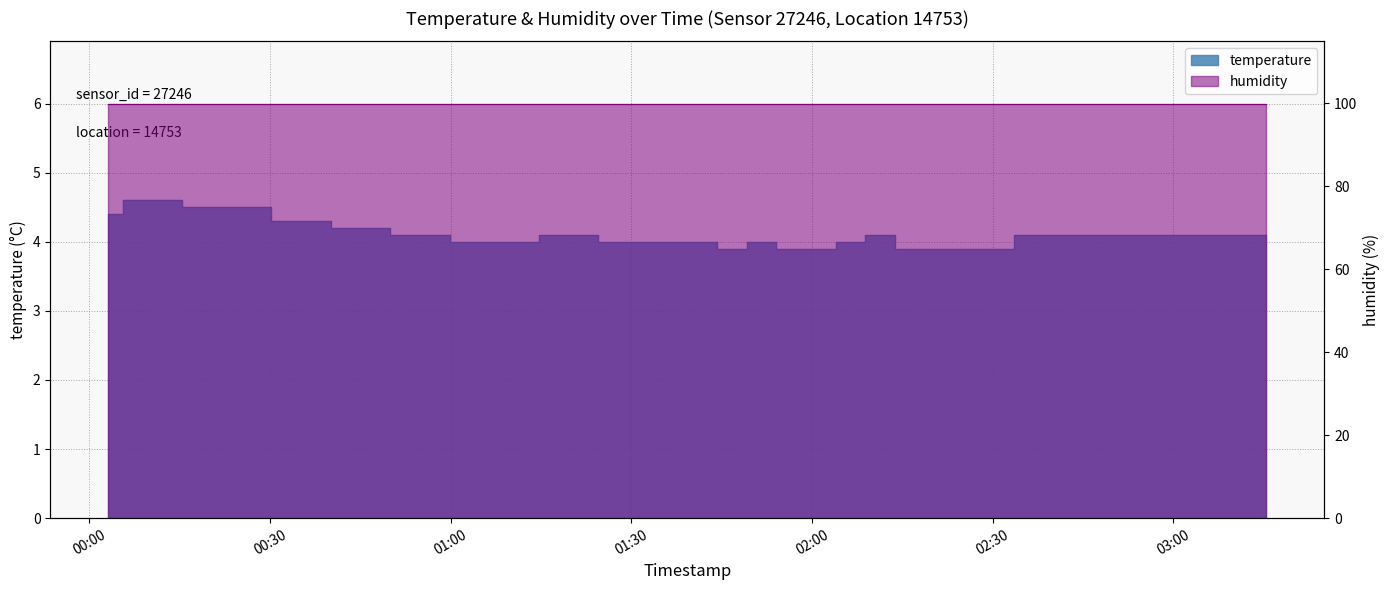

List the labels in order of value, largest first.

2024-01-06T00:08:03, 2024-01-06T00:12:59, 2024-01-06T00:17:54, 2024-01-06T00:22:50, 2024-01-06T00:27:46, 2024-01-06T00:03:07, 2024-01-06T00:32:42, 2024-01-06T00:37:37, 2024-01-06T00:42:33, 2024-01-06T00:47:29, 2024-01-06T00:52:24, 2024-01-06T00:57:20, 2024-01-06T01:17:07, 2024-01-06T01:22:02, 2024-01-06T02:11:21, 2024-01-06T02:36:02, 2024-01-06T02:40:58, 2024-01-06T02:45:53, 2024-01-06T02:50:49, 2024-01-06T02:55:45, 2024-01-06T03:00:40, 2024-01-06T03:05:36, 2024-01-06T03:10:32, 2024-01-06T03:15:29, 2024-01-06T01:02:19, 2024-01-06T01:07:15, 2024-01-06T01:12:11, 2024-01-06T01:26:58, 2024-01-06T01:31:54, 2024-01-06T01:36:50, 2024-01-06T01:41:45, 2024-01-06T01:51:37, 2024-01-06T02:06:26, 2024-01-06T01:46:41, 2024-01-06T01:56:34, 2024-01-06T02:01:30, 2024-01-06T02:16:17, 2024-01-06T02:21:13, 2024-01-06T02:26:10, 2024-01-06T02:31:06